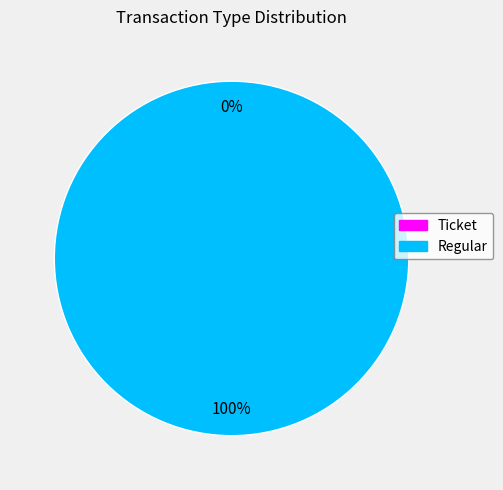

Does Regular account for over 50% of the chart?

Yes